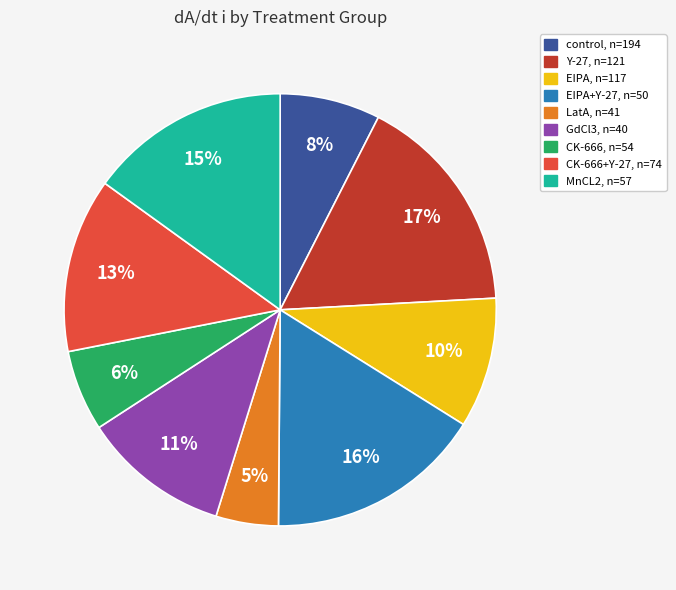

Which has a higher value, EIPA, n=117 or LatA, n=41?

EIPA, n=117